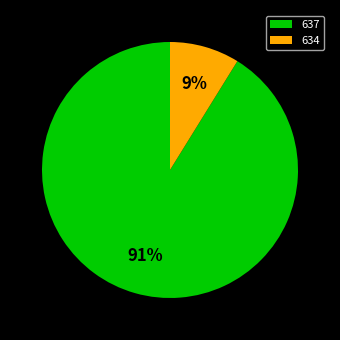

The 634 slice represents 9% of the pie. True or false?

True